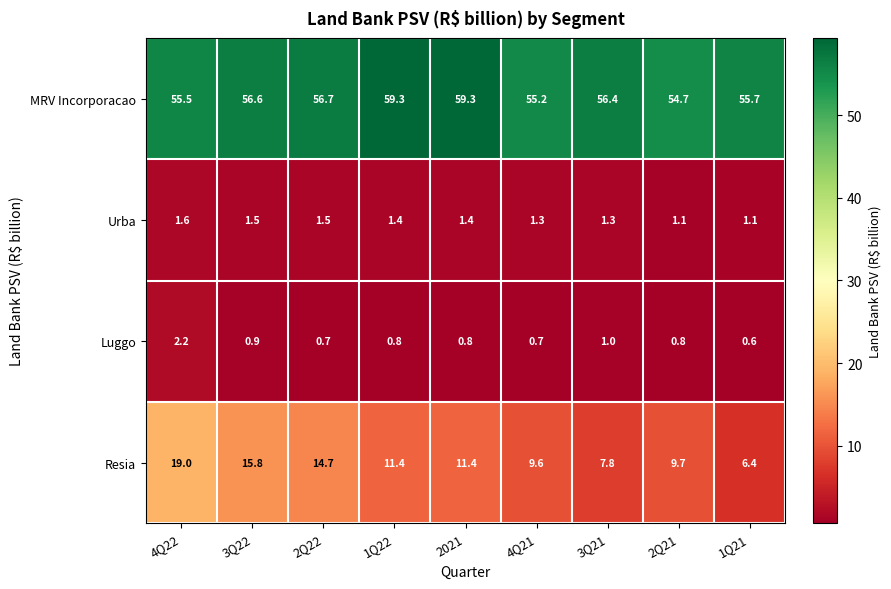

What is the maximum value shown in the chart?

59.3